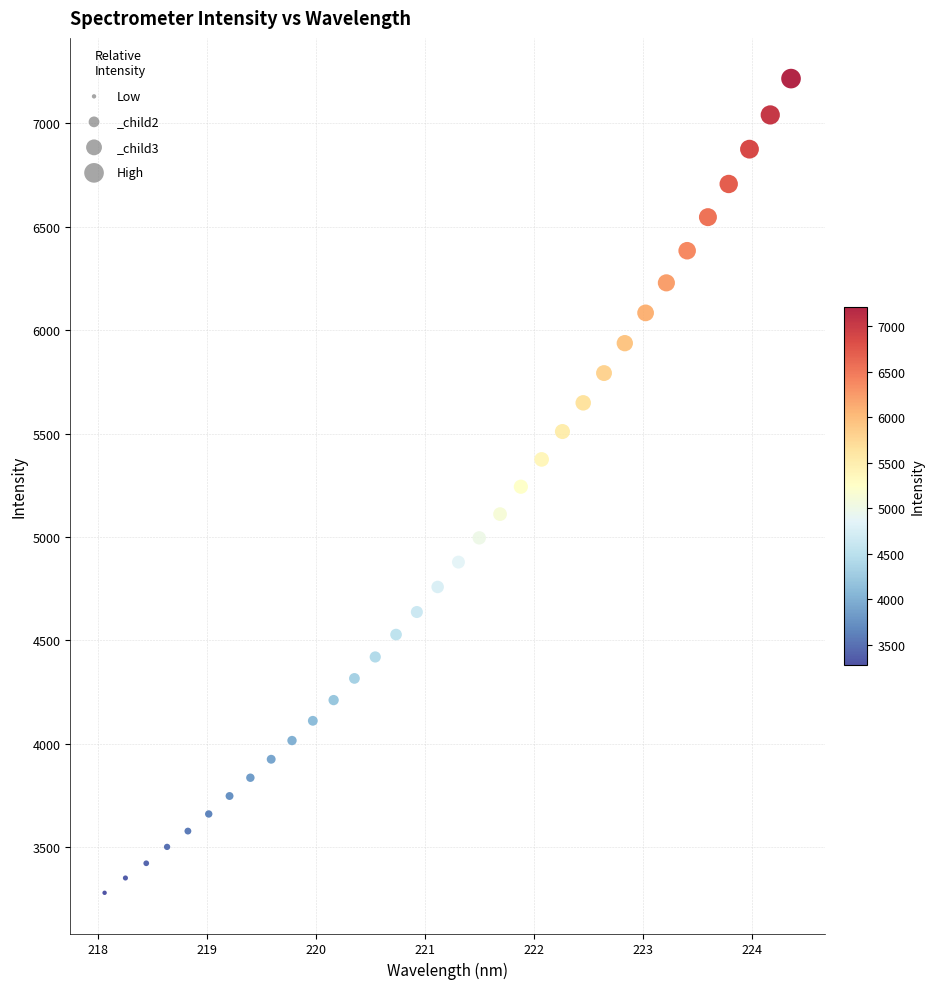

What is the range of Y values (max minus min)?

3937.3